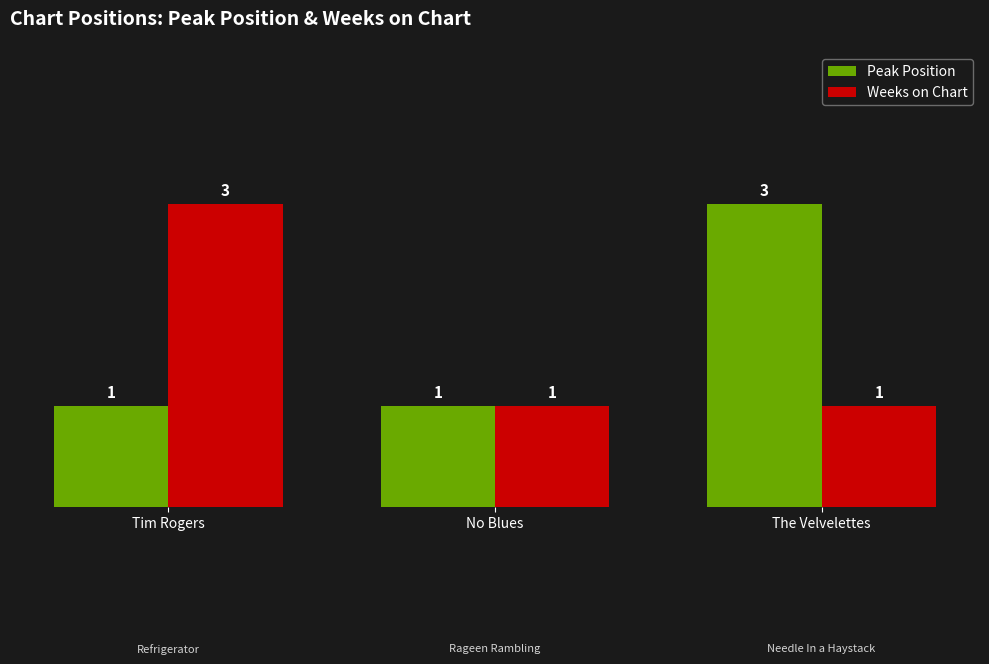

True or false: Weeks on Chart has a value of 3 at Tim Rogers.

True